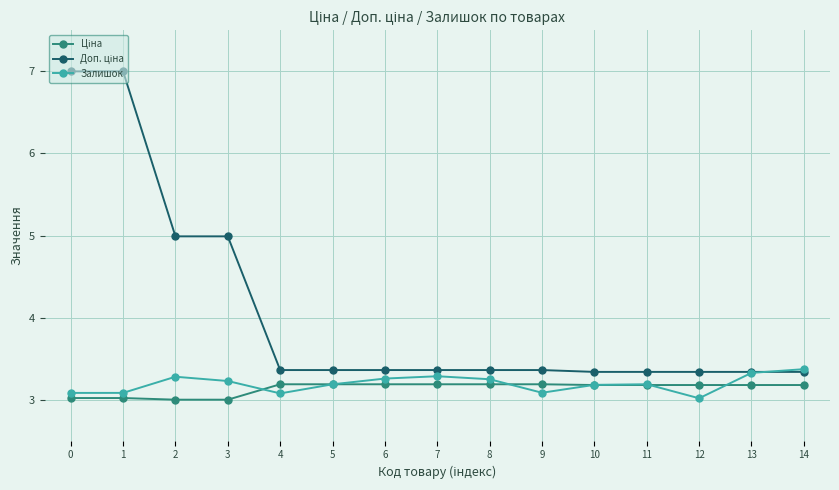

Does the chart have visible grid lines?

Yes